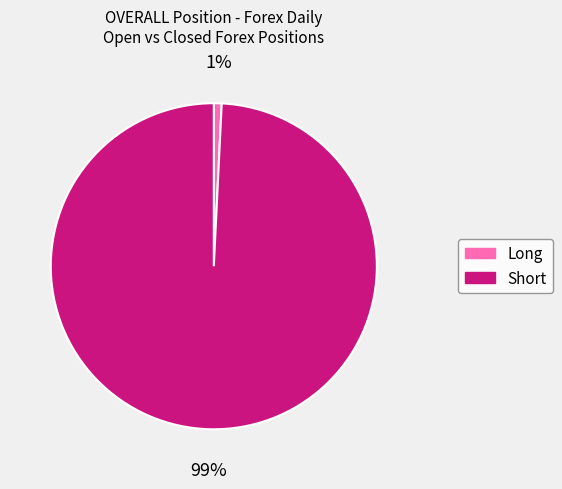

Which slice is the smallest?

Long